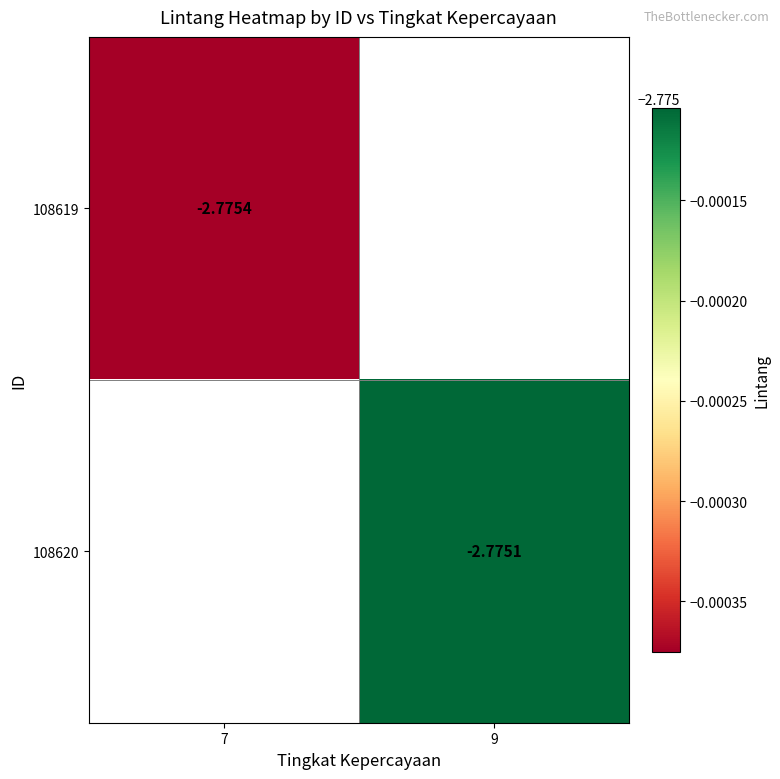

Is the value of 108620 at 9 greater than the value of 108619 at 9?

No